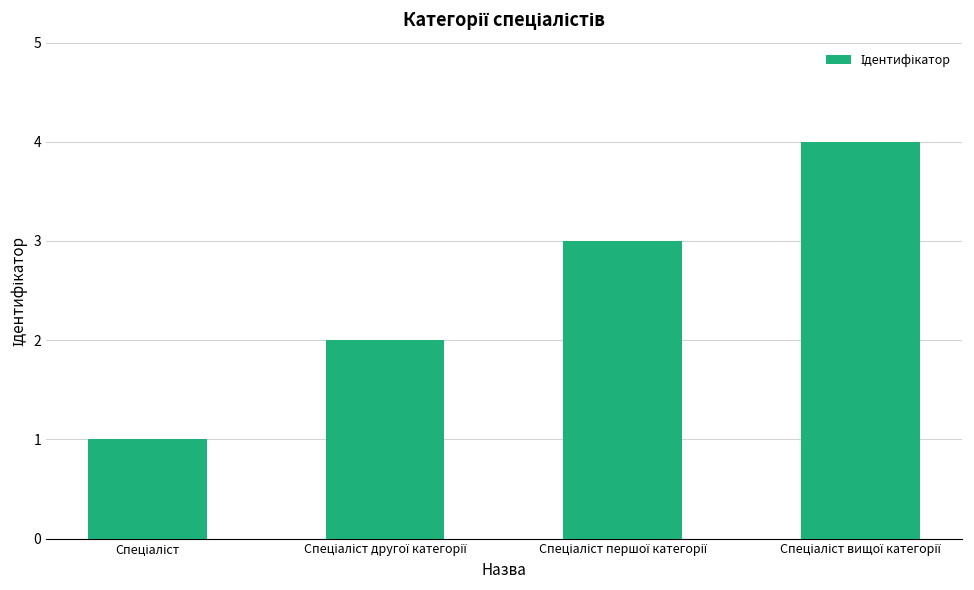

What is the difference between the maximum and minimum values?

3